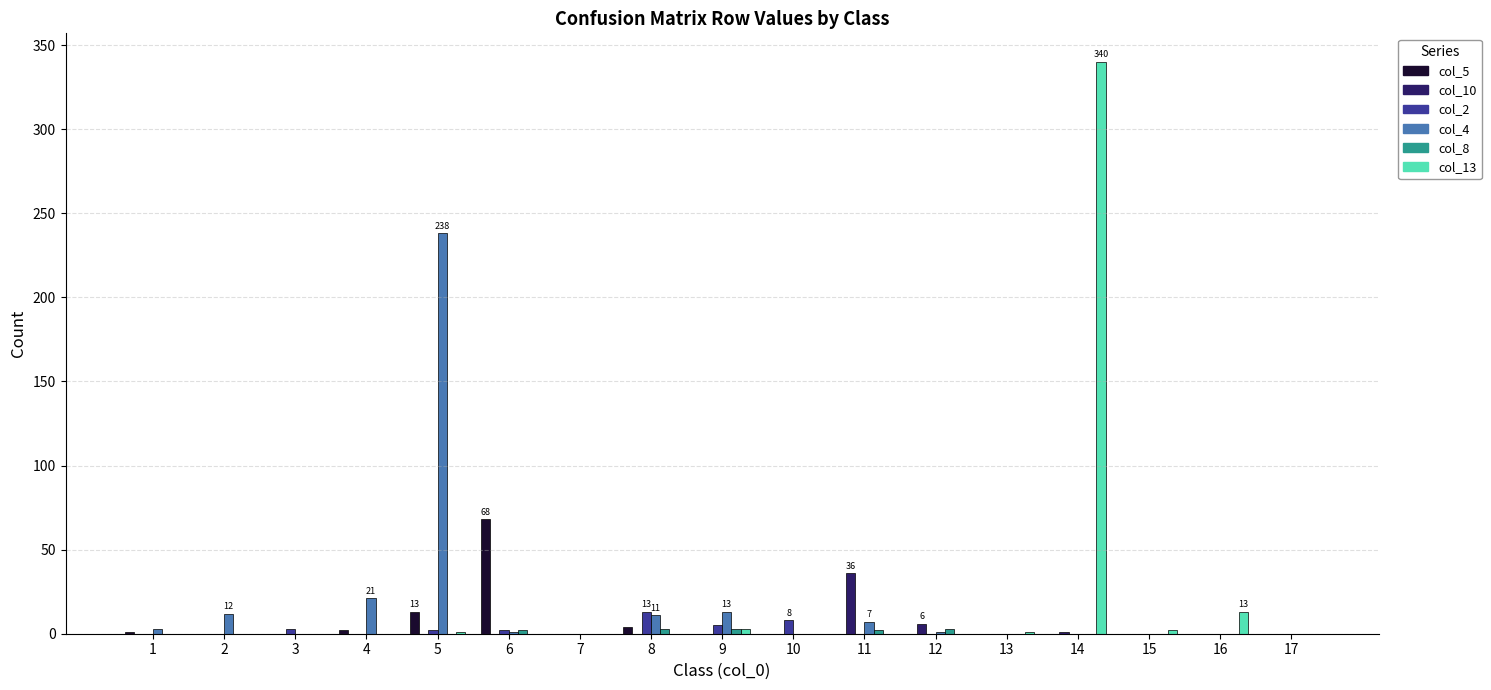

How many categories are shown in the chart?

17